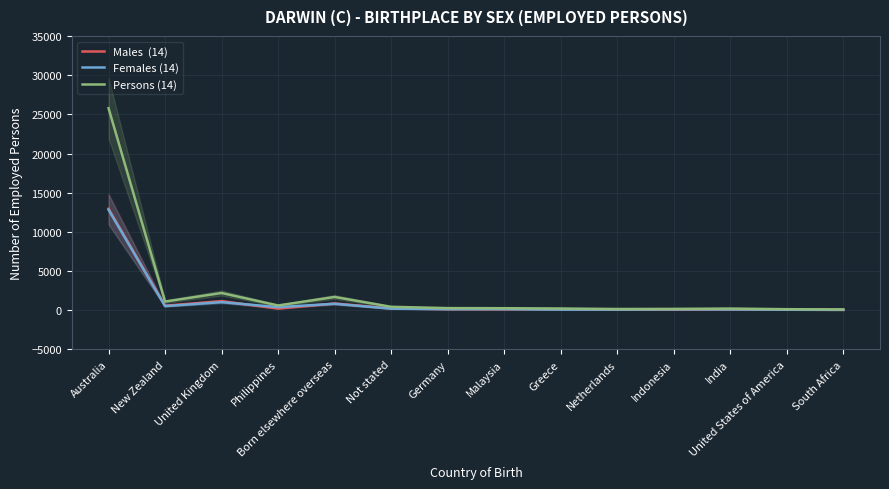

How many interior local peaks does the Males  (14) series have?

4